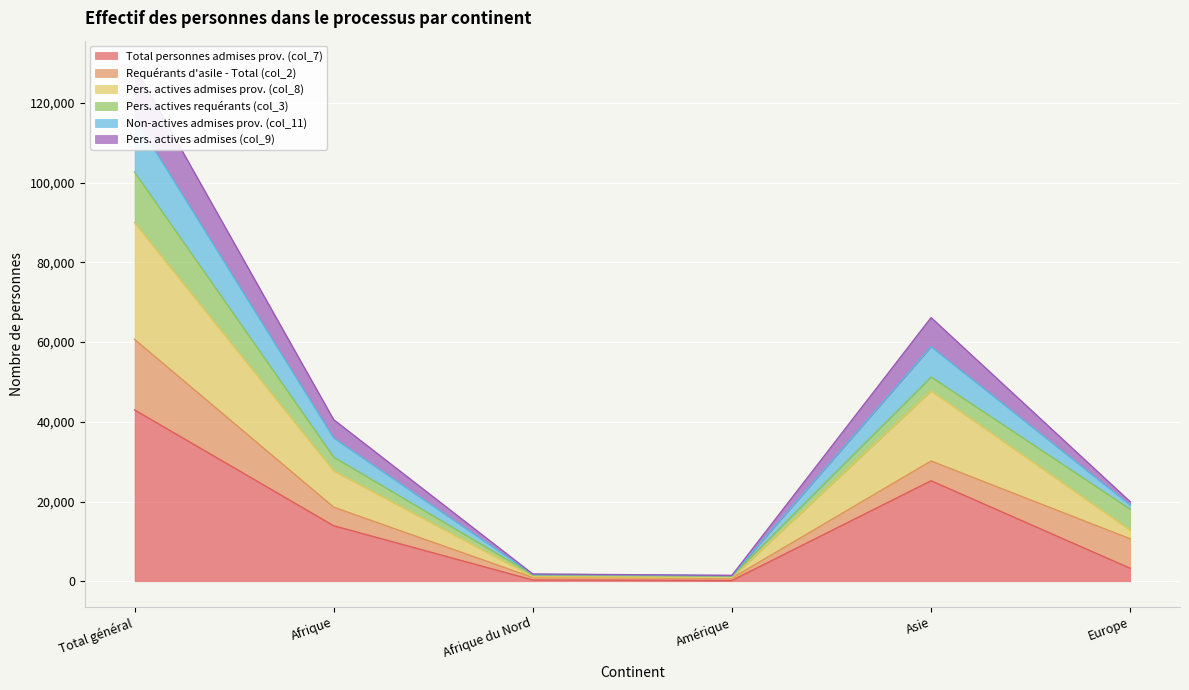

Does the chart display data point markers on the line(s)?

No